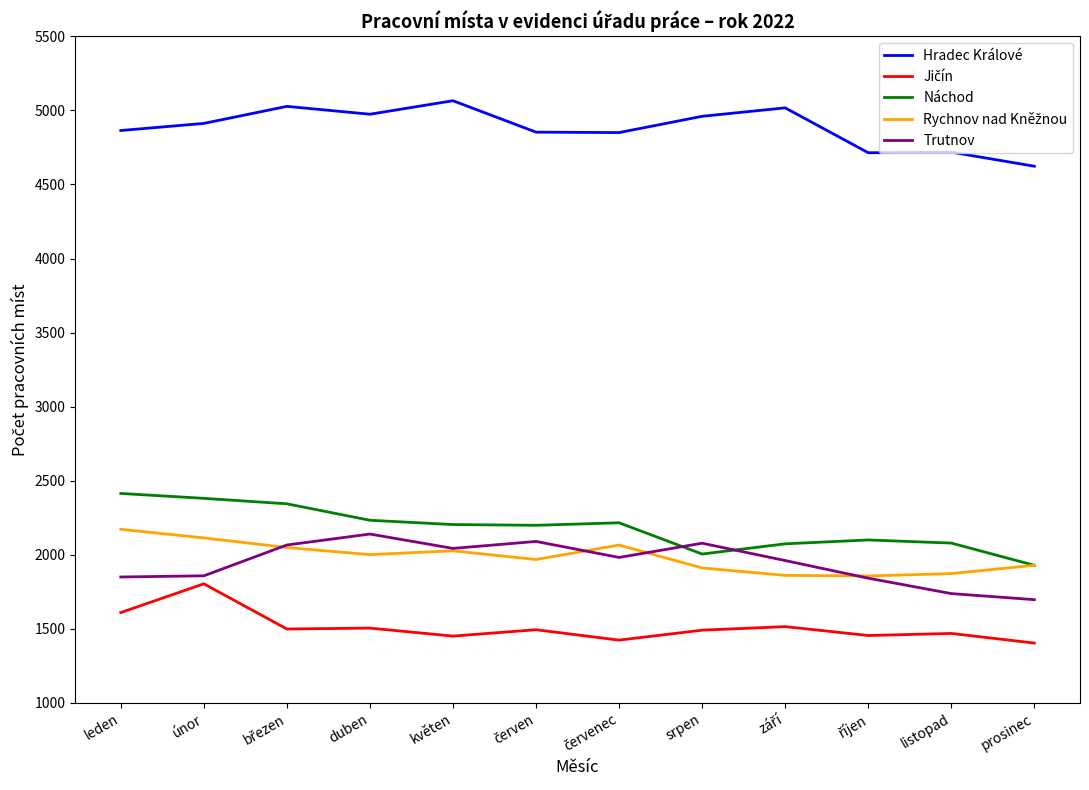

What is the sum of the Trutnov values at listopad and duben?

3878